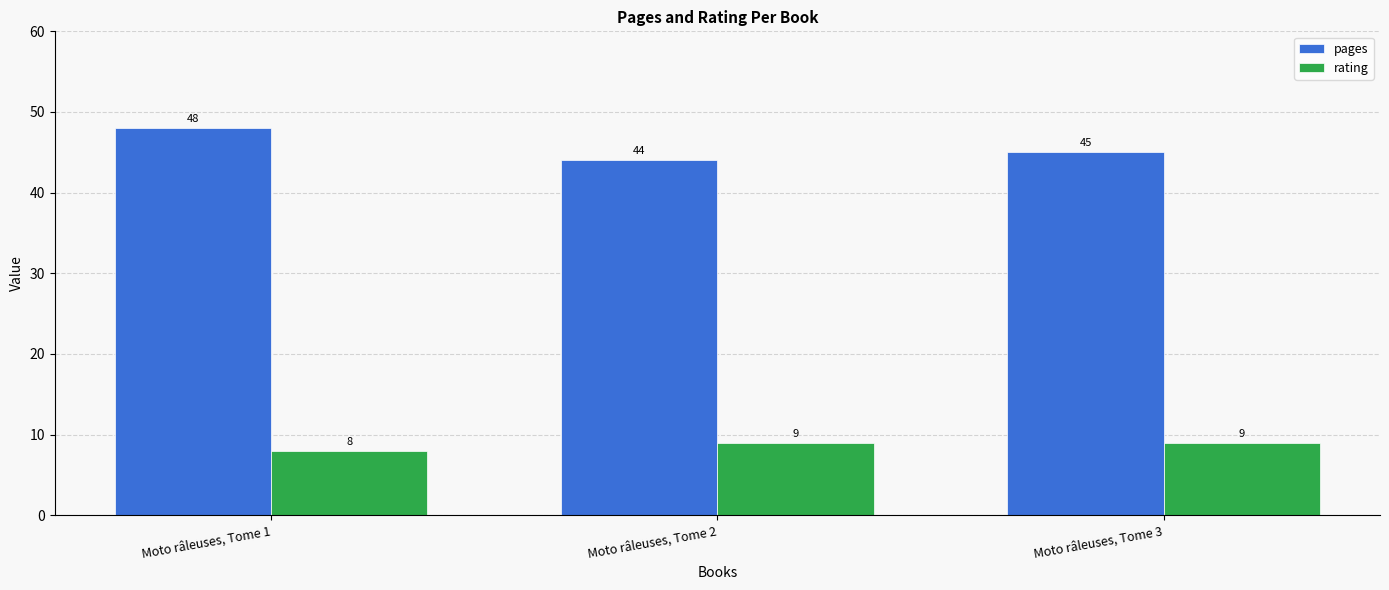

At how many categories does at least one series exceed 11?

3